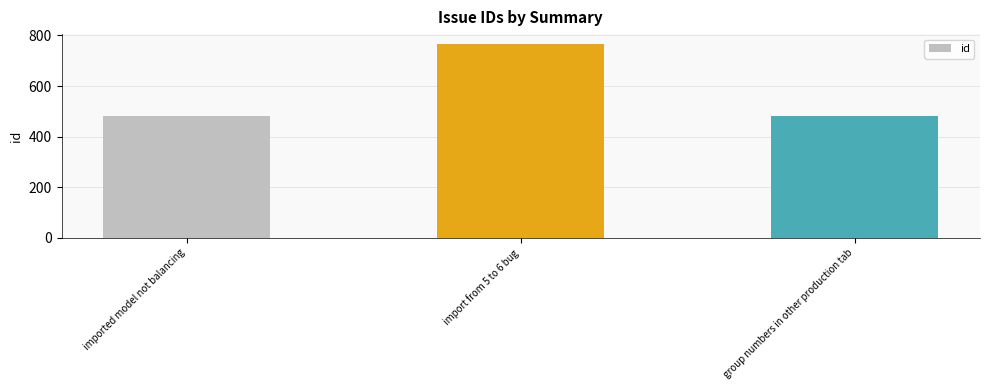

Approximately how many times larger is the value at group numbers in other production tab compared to import from 5 to 6 bug?

0.6